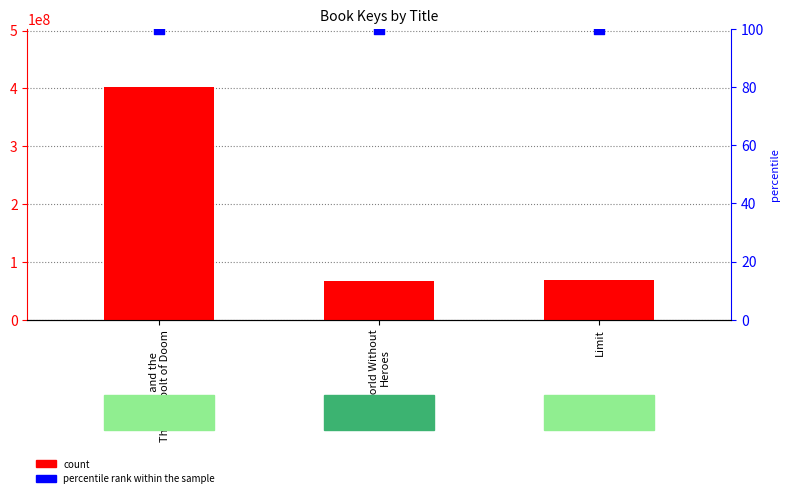

Which series has the widest spread of Y values?

count